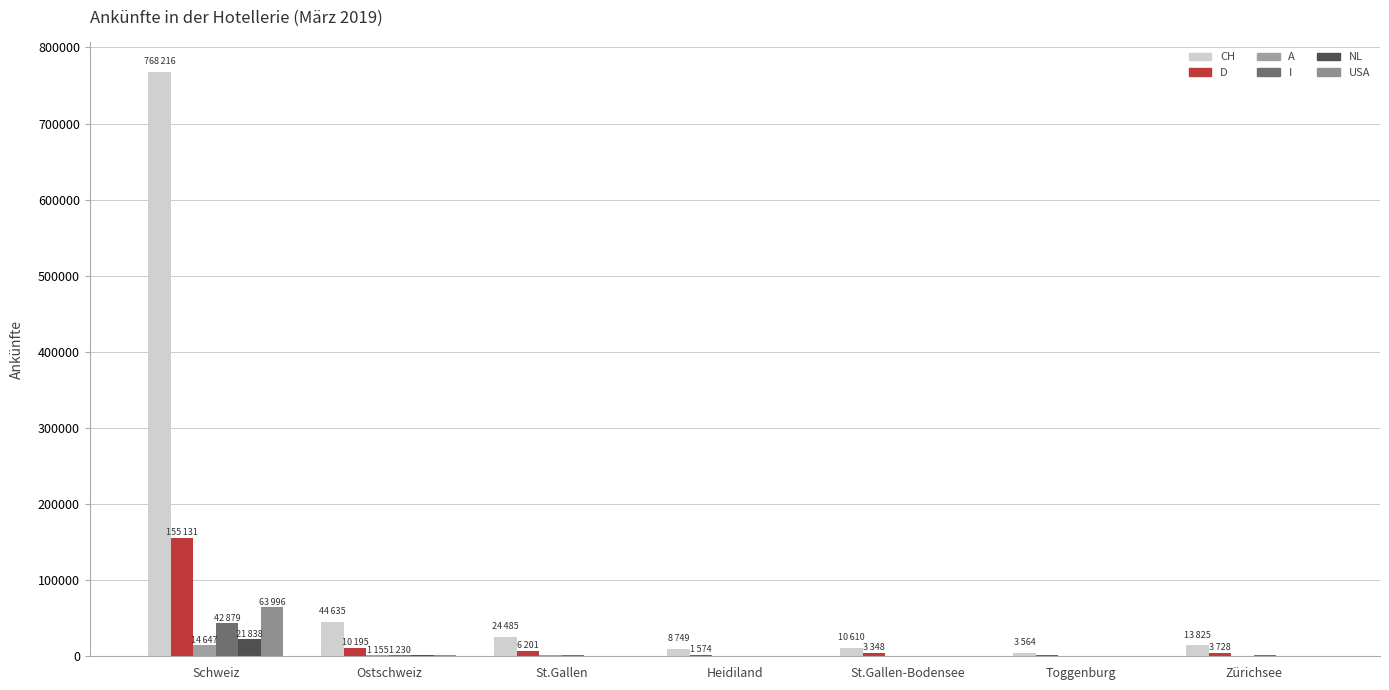

Which series changed the most between Heidiland and Toggenburg?

CH